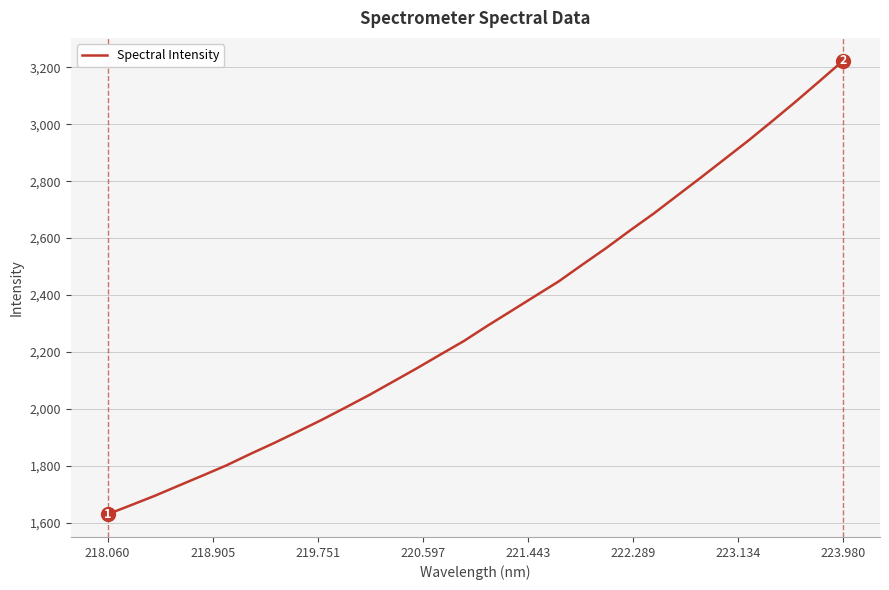

What is the average value?

2322.5